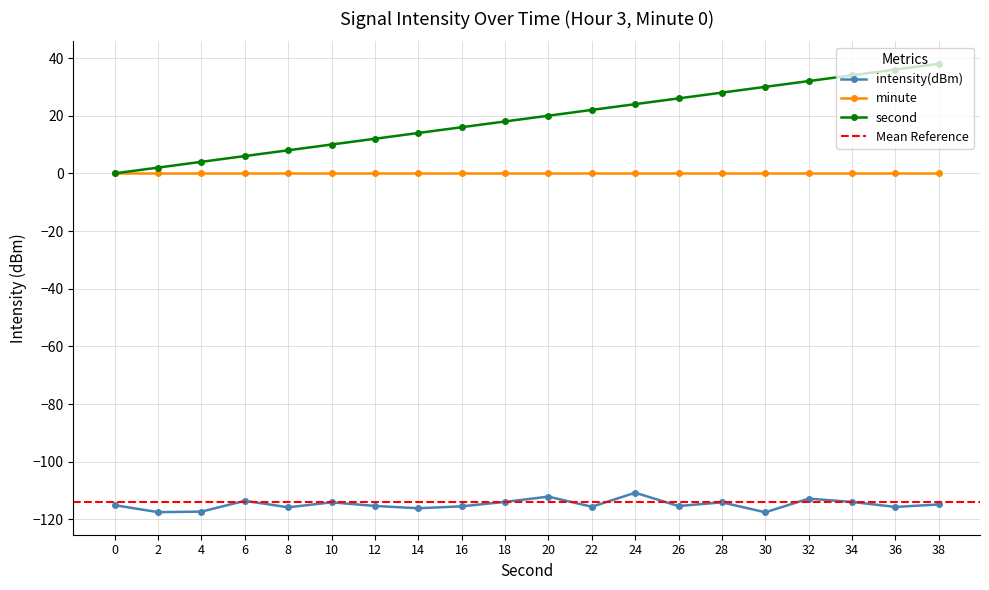

True or false: intensity(dBm) has a value of -47.4 at 20.

False